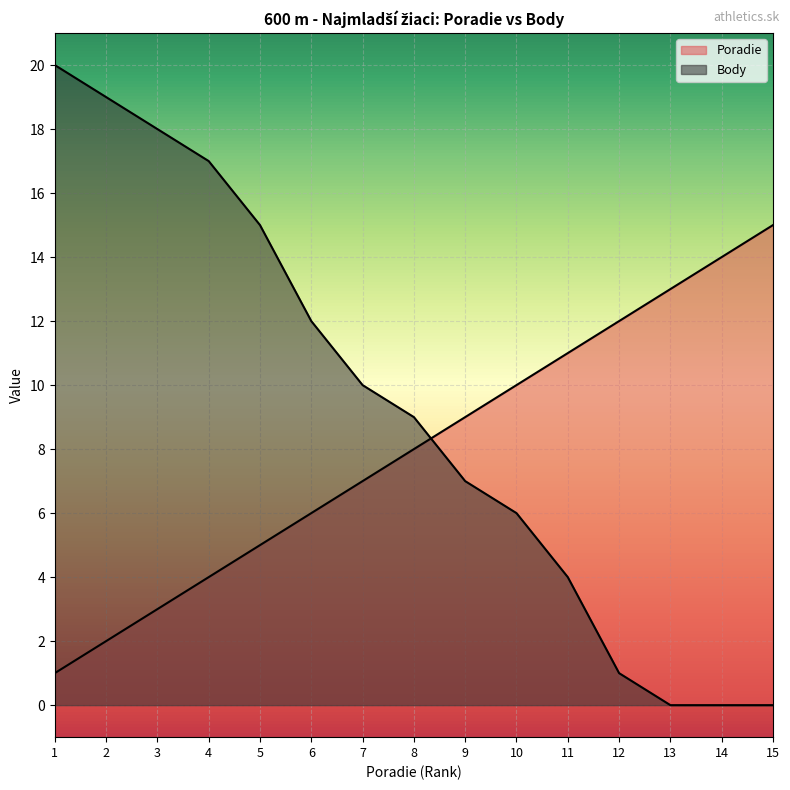

Read the Poradie value at 6, to the nearest 10.

10